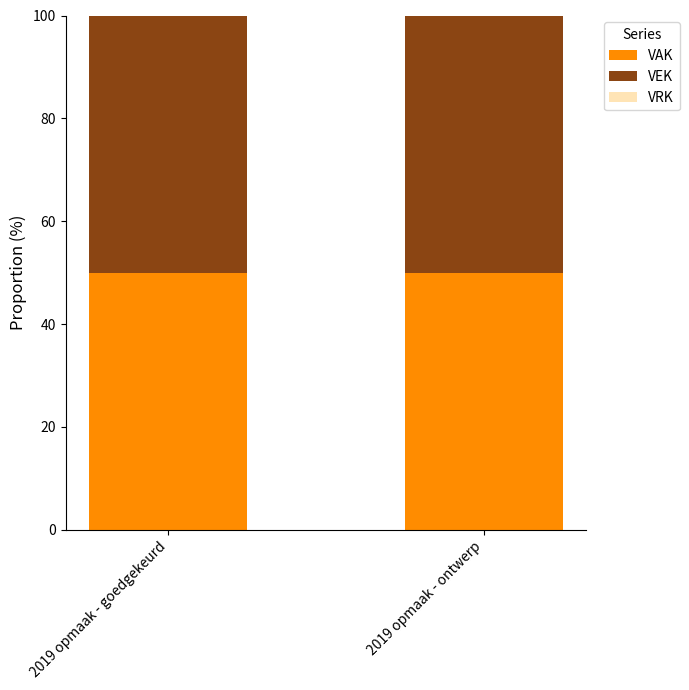

The value of VEK at 2019 opmaak - goedgekeurd is 50. True or false?

True